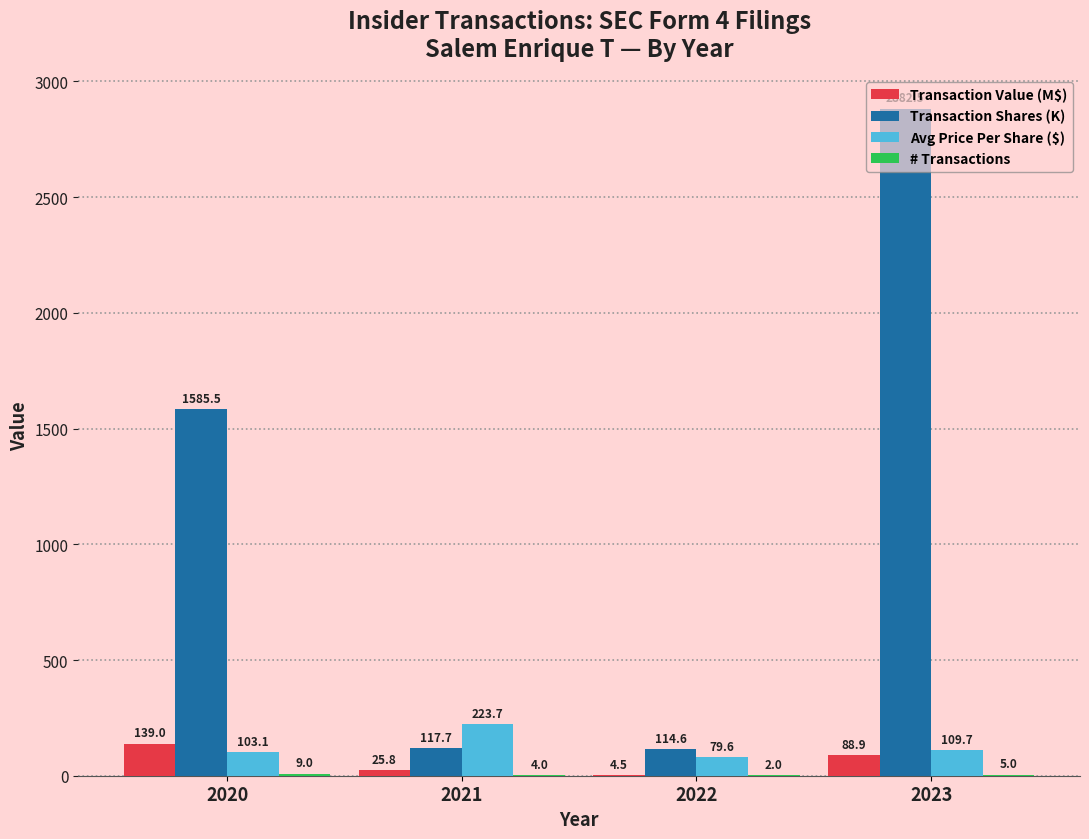

How many groups of bars are there?

4